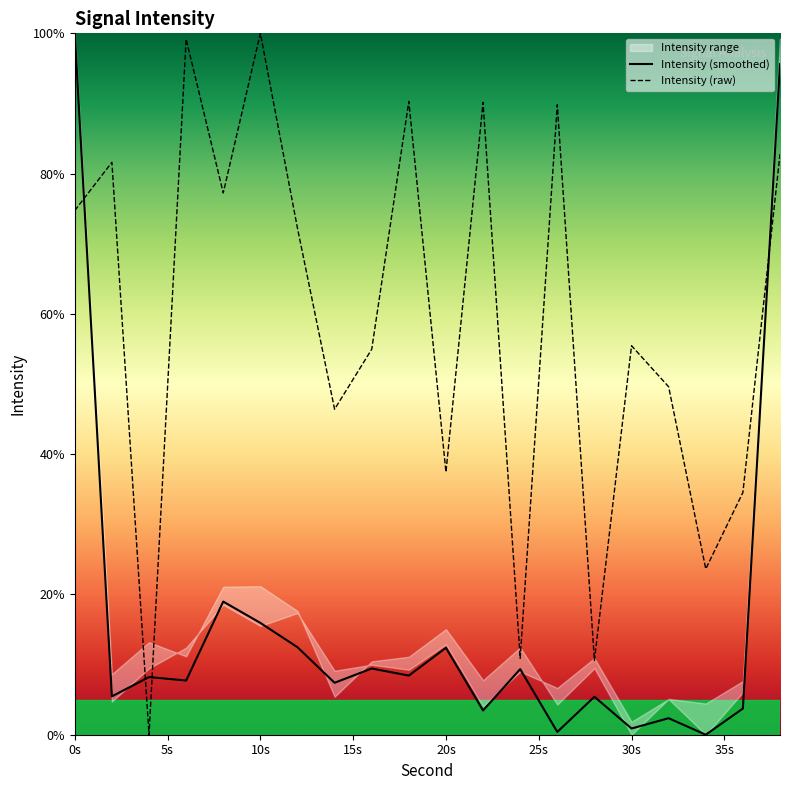

Which series ends up on top after the final intersection of Intensity (raw) and Intensity (smoothed)?

Intensity (smoothed)